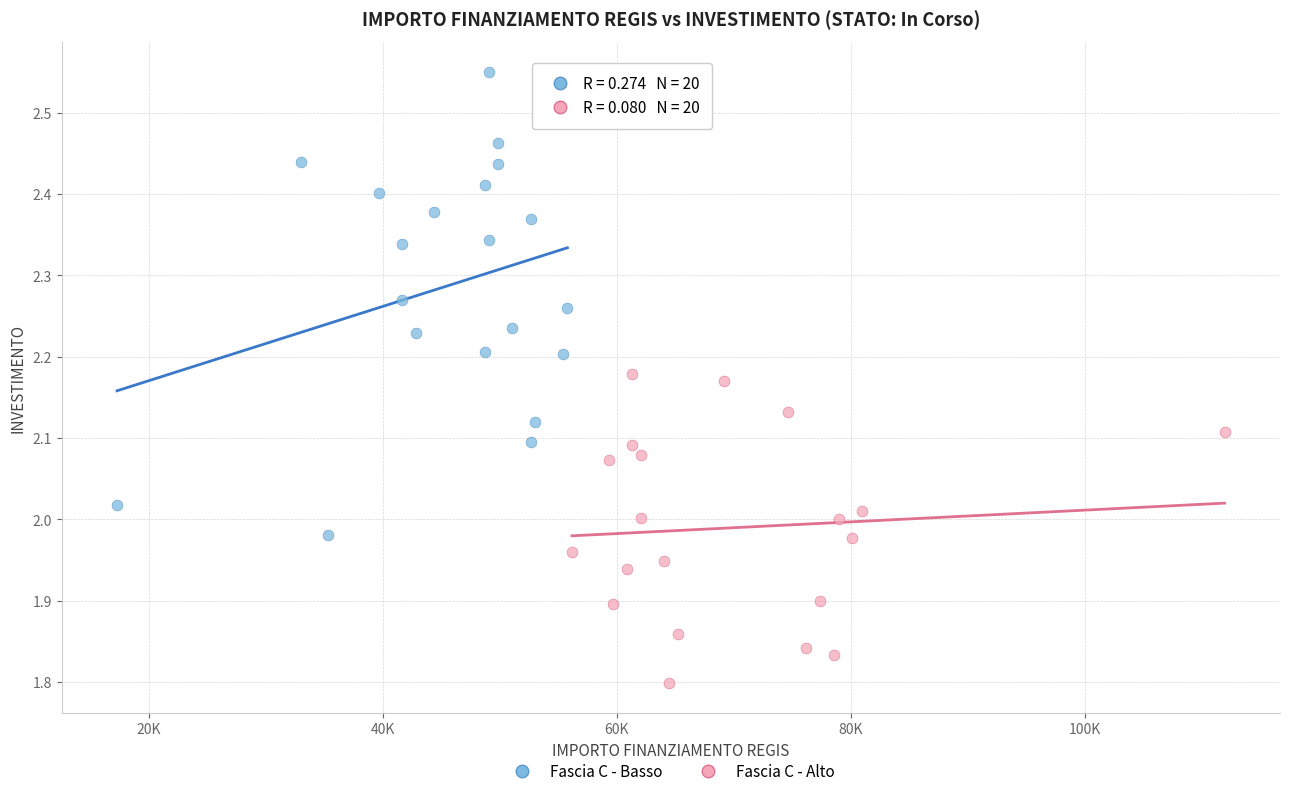

Which series contains the highest Y value?

Fascia C - Basso